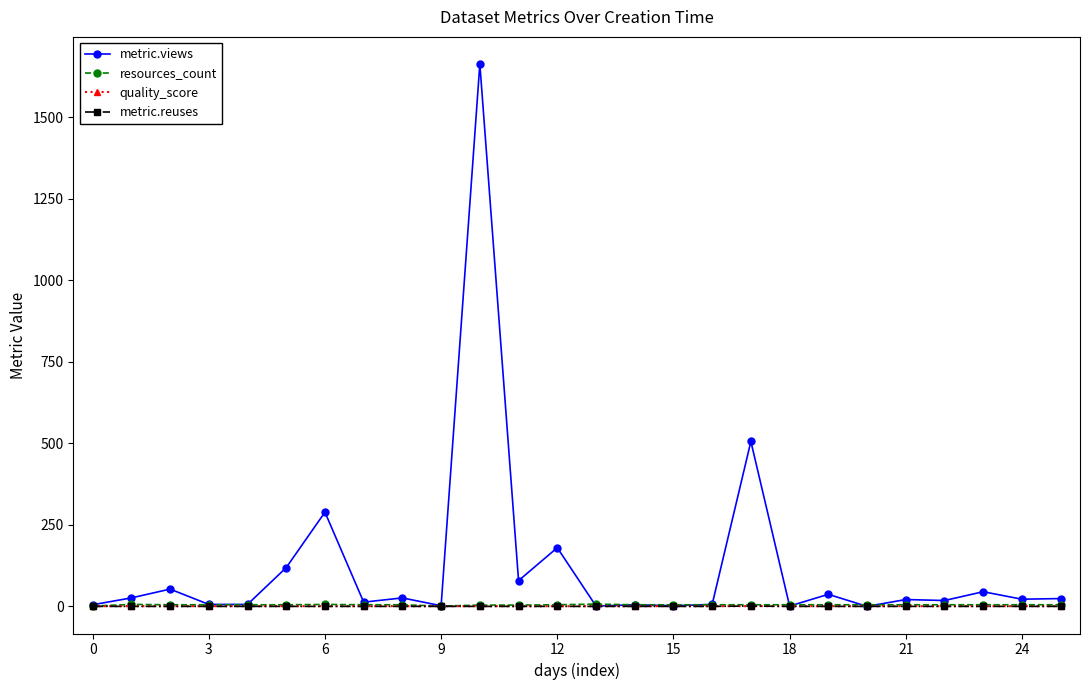

Which series has the widest spread of values?

metric.views